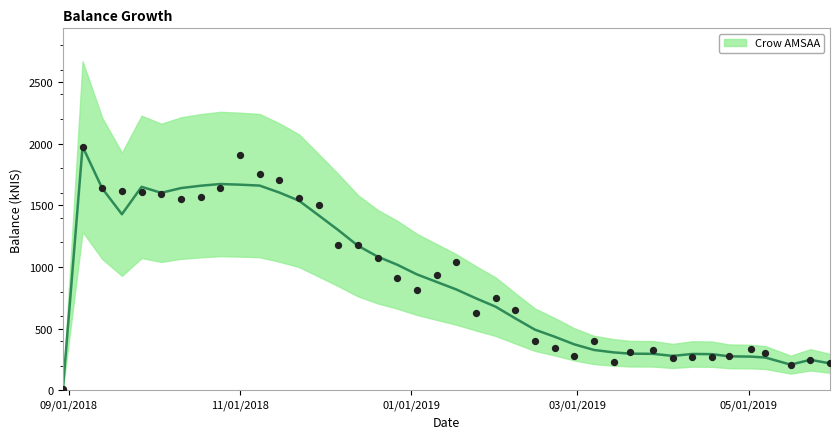

What is the ratio of the value at 2019-03-07 to the value at 2018-11-01?

0.2